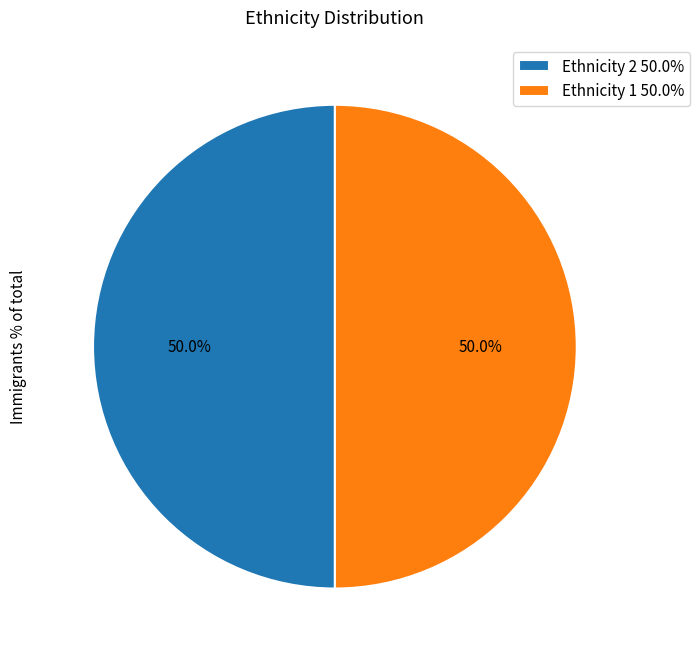

Approximately how many times larger is the value at Ethnicity 1 50.0% compared to Ethnicity 2 50.0%?

1.0